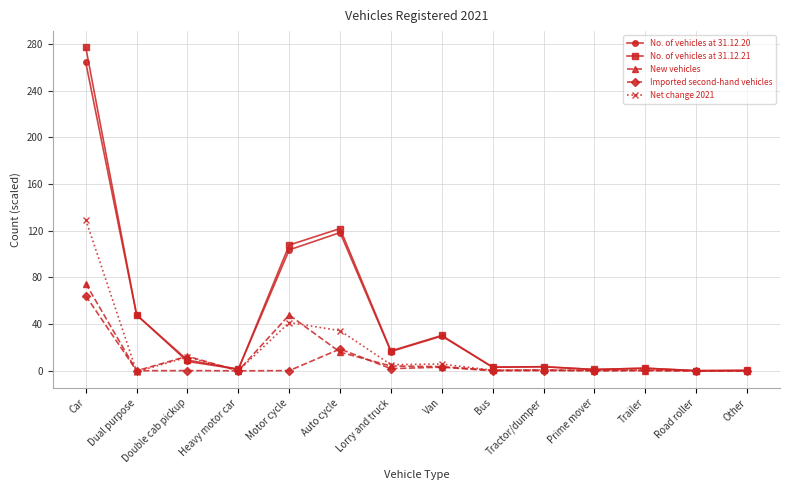

At which label does New vehicles reach its peak?

Car